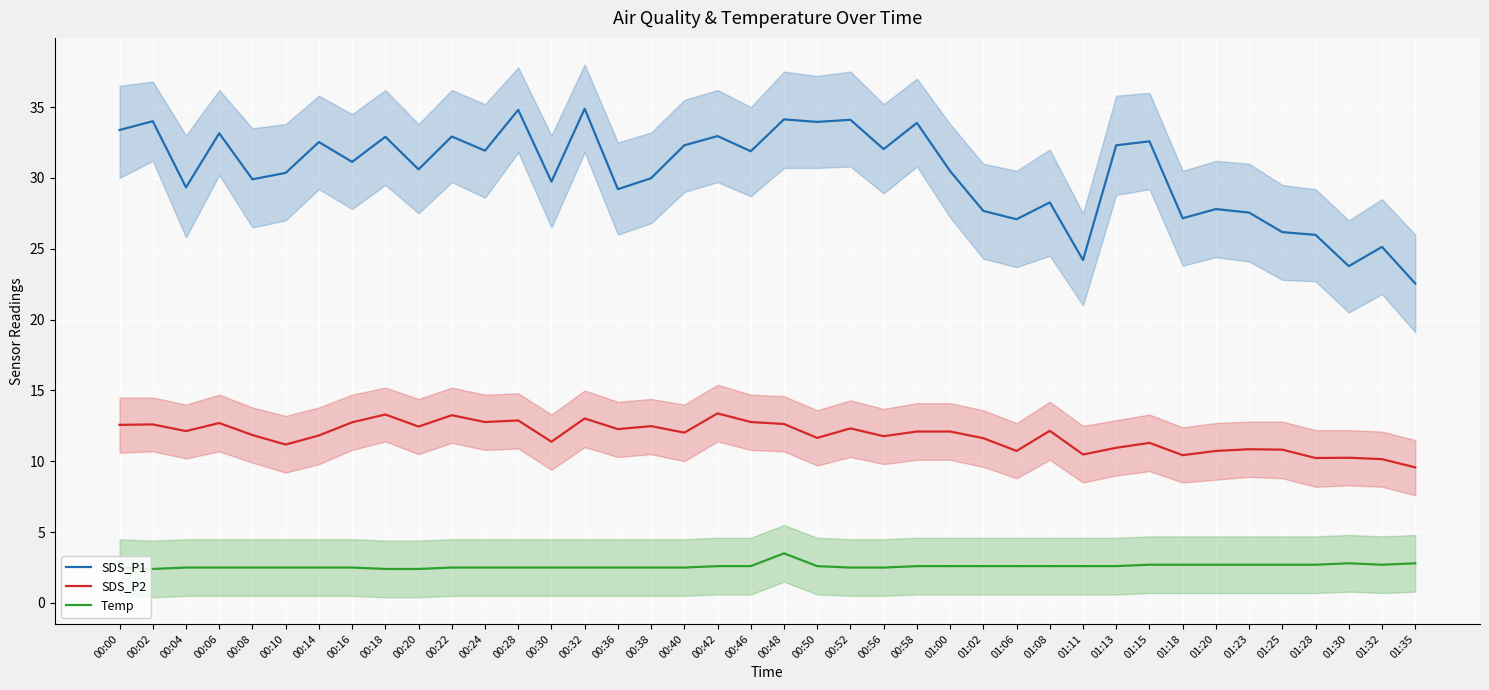

What is the value of the SDS_P2 point at the 14th from the left?

11.4